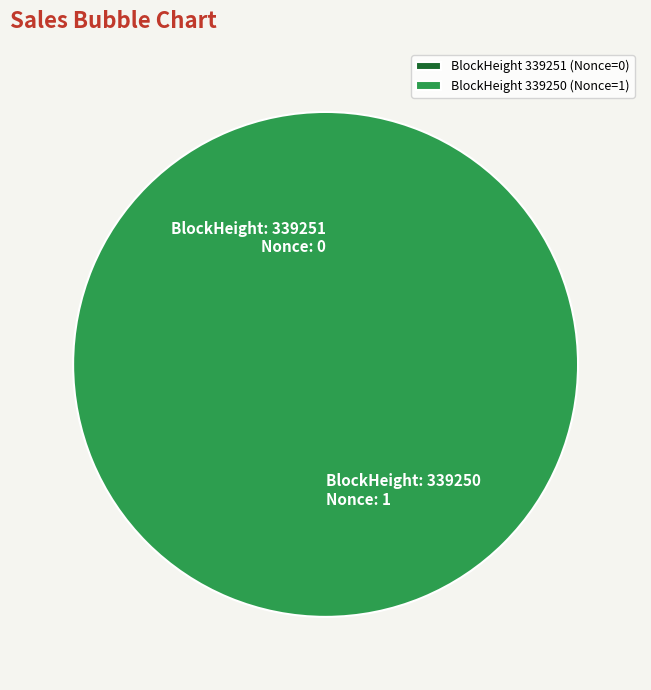

How many slices are in this pie chart?

2